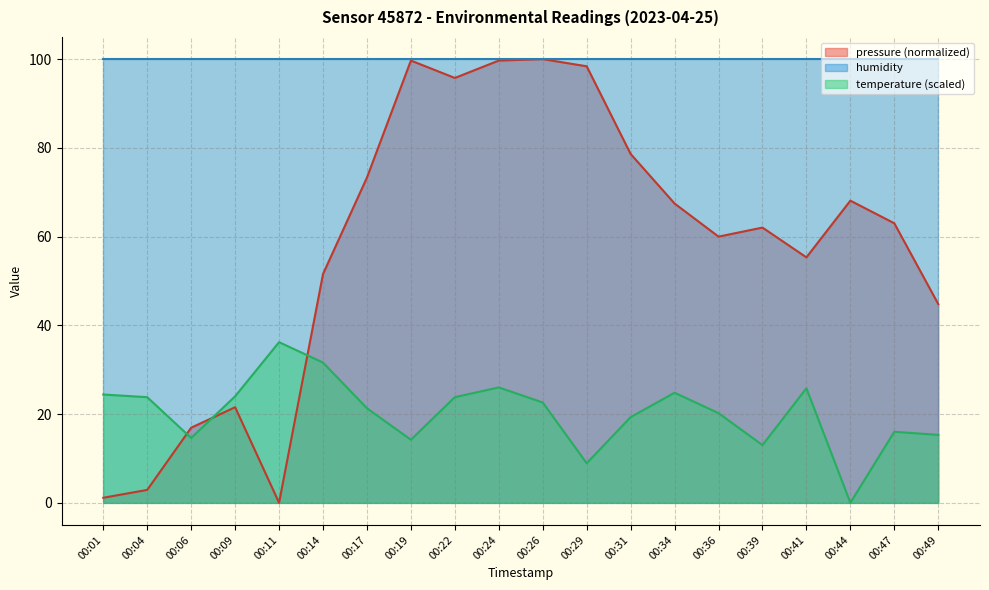

Where is temperature nearest to the value 18?

00:31